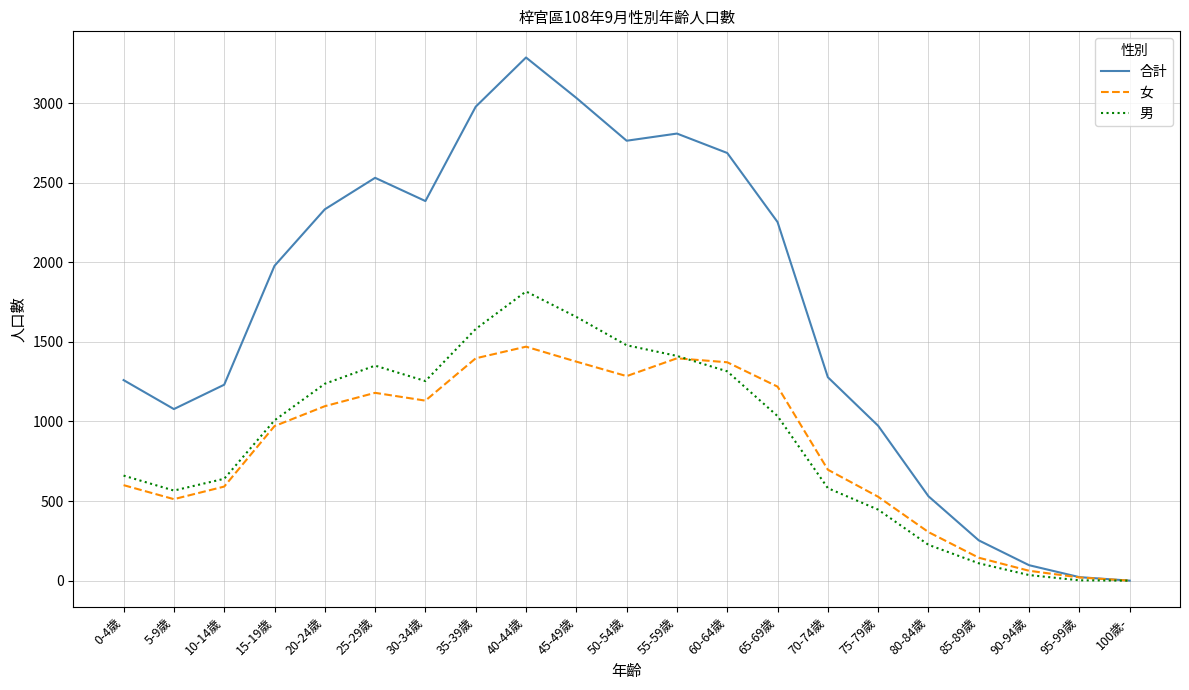

True or false: 男 has a value of 446 at 75-79歲.

True